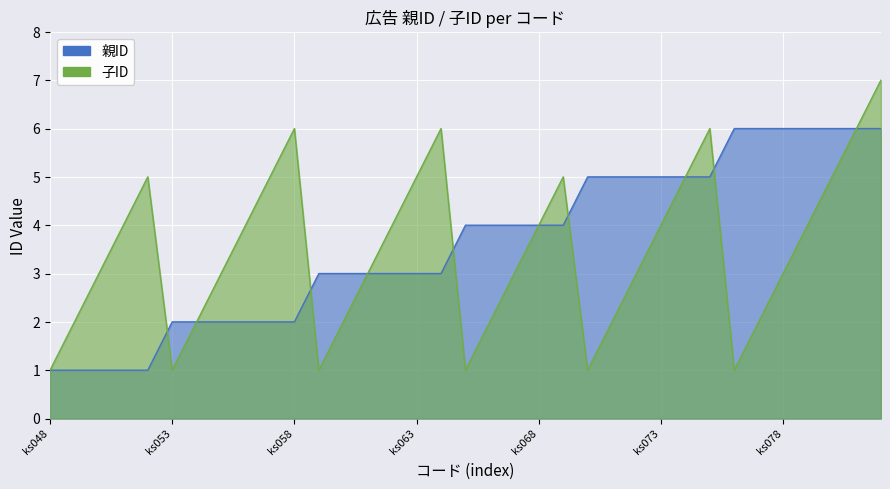

List the series in order of their peak value, lowest first.

親ID, 子ID